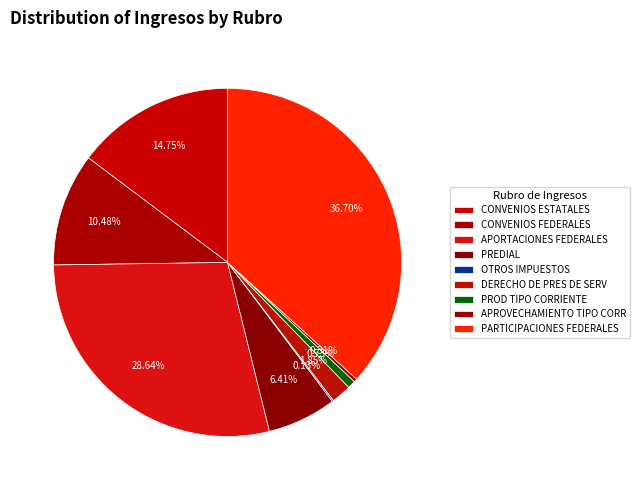

Does any single category account for the majority?

No